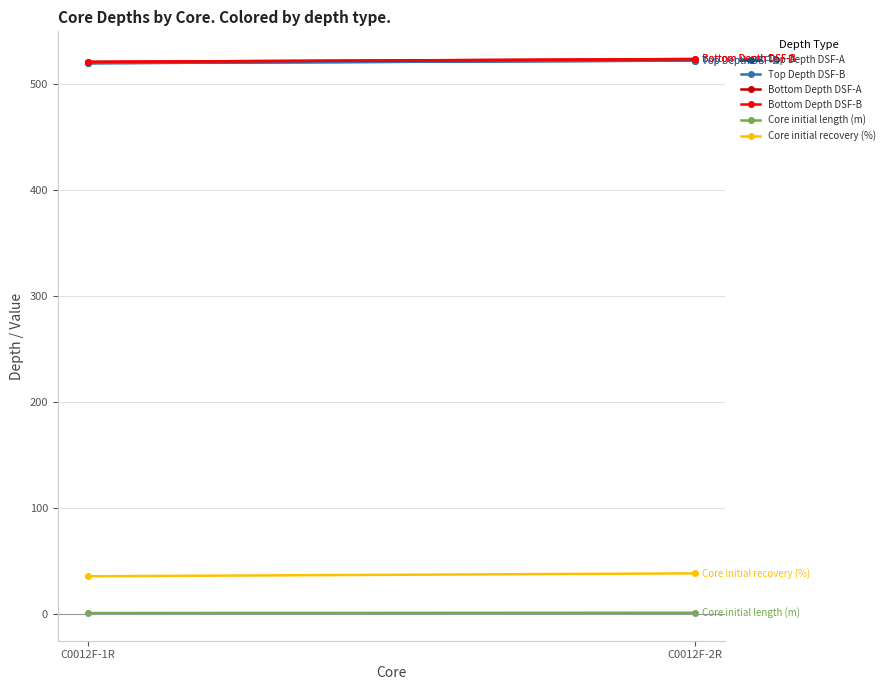

Which series has the largest total across all categories?

Bottom Depth DSF-A